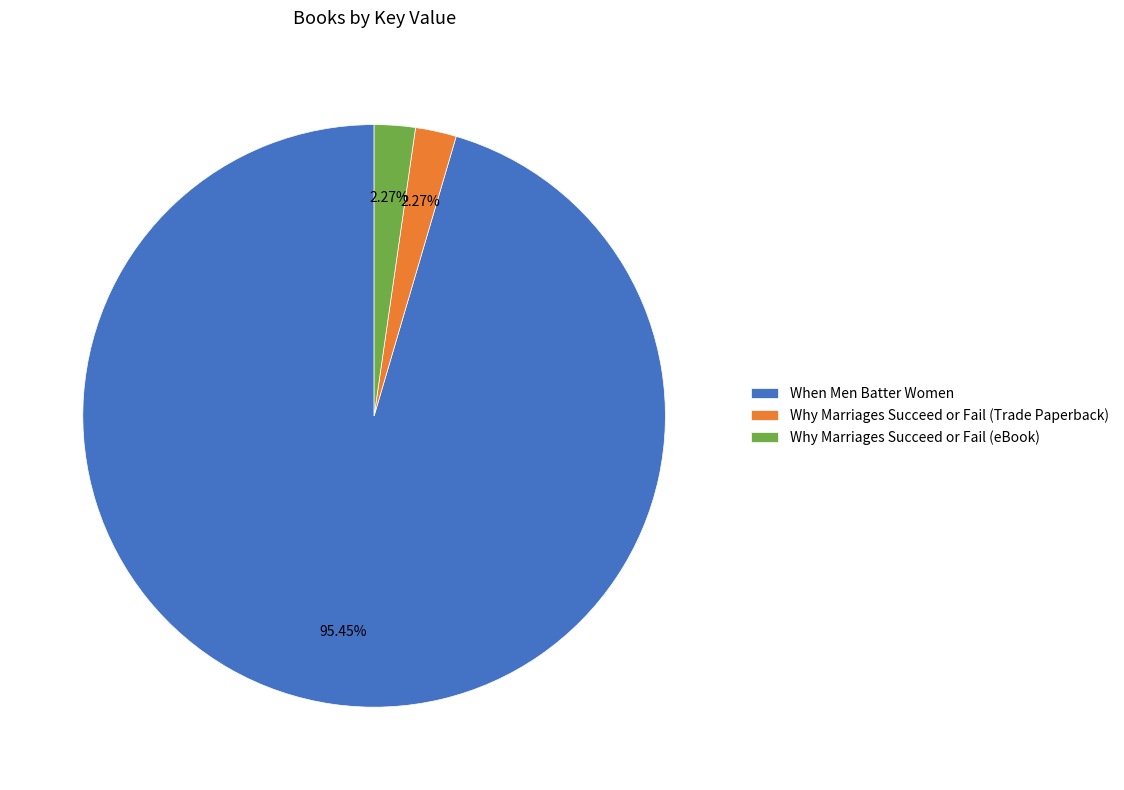

How many segments does this pie chart have?

3